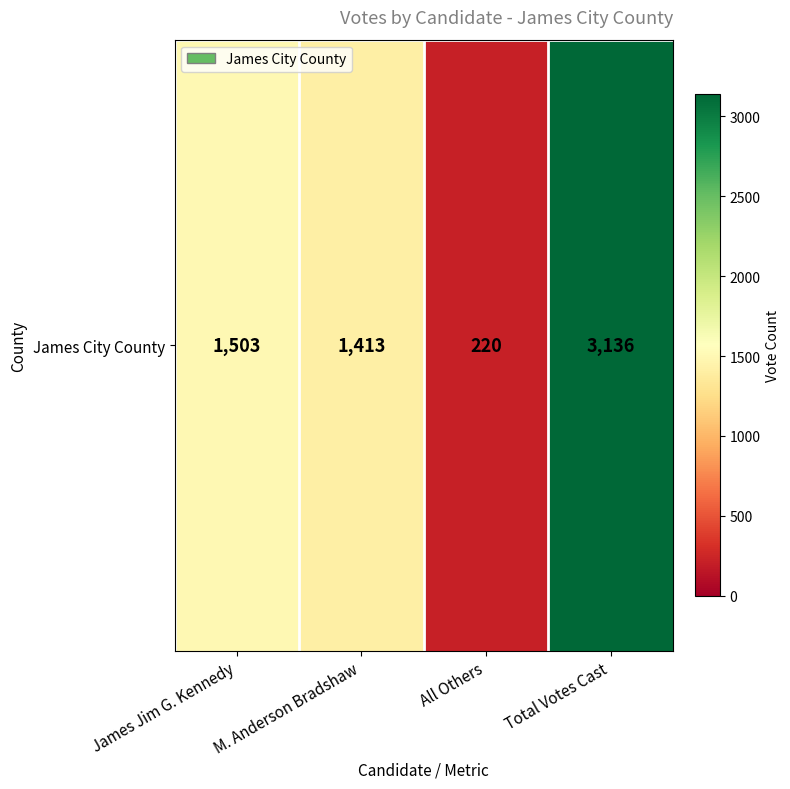

List the labels in order of value, smallest first.

All Others, M. Anderson Bradshaw, James Jim G. Kennedy, Total Votes Cast